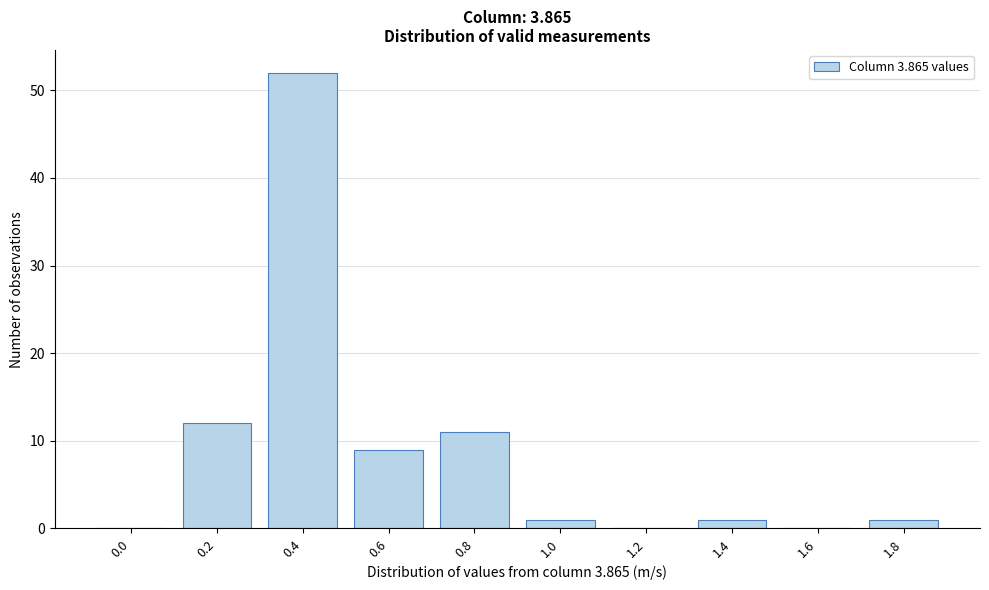

Reading left to right, list all the values displayed in this chart.

0.0=0	0.2=12	0.4=52	0.6=9	0.8=11	1.0=1	1.2=0	1.4=1	1.6=0	1.8=1